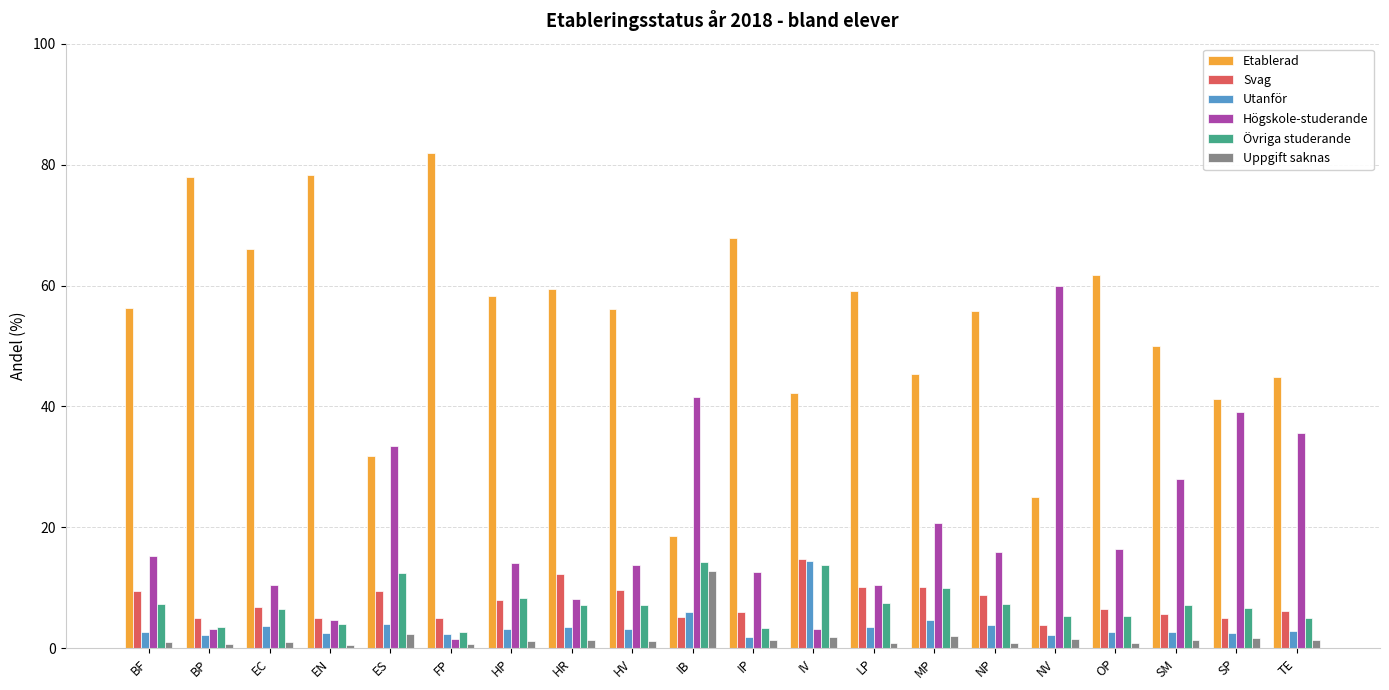

What is the value of the Etablerad bar at the 14th from the left?

45.3